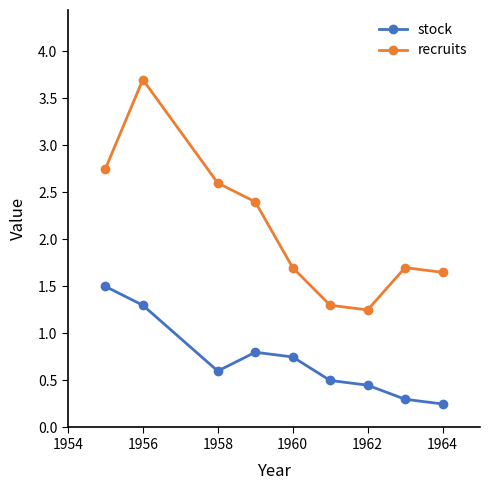

Count the number of data series in this chart.

2